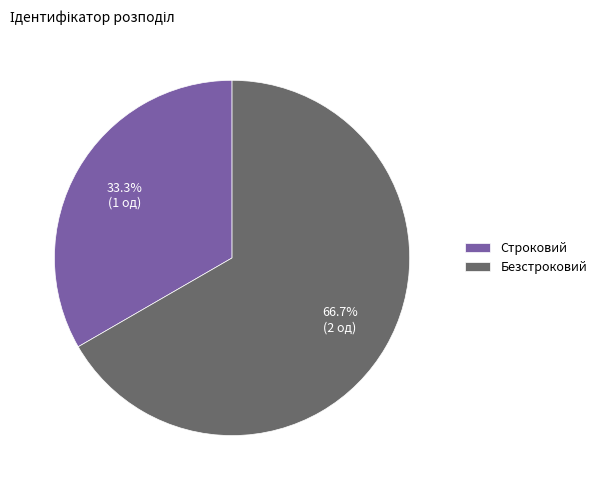

To the nearest percent, what is the difference between the largest and smallest slice percentages?

33%